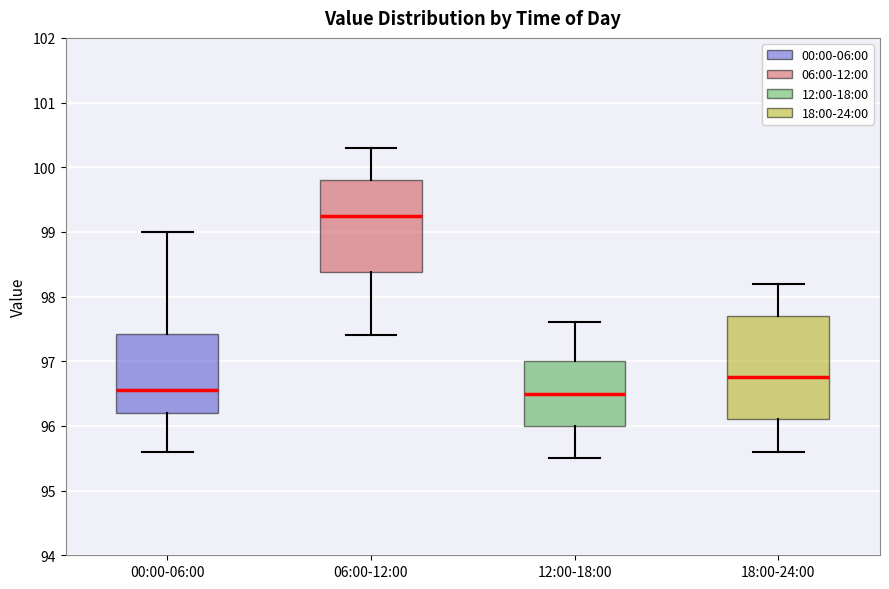

Reading left to right, read every box against the y-axis: the position of its median line, the range the box covers, and the ends of its whiskers. The values are not printed on the chart, so give them approximately, as read against the axis.

00:00-06:00: median 96.6, box 96.2 to 97.4, whiskers 95.6 to 99.0
06:00-12:00: median 99.3, box 98.4 to 99.8, whiskers 97.4 to 100.3
12:00-18:00: median 96.5, box 96.0 to 97.0, whiskers 95.5 to 97.6
18:00-24:00: median 96.8, box 96.1 to 97.7, whiskers 95.6 to 98.2